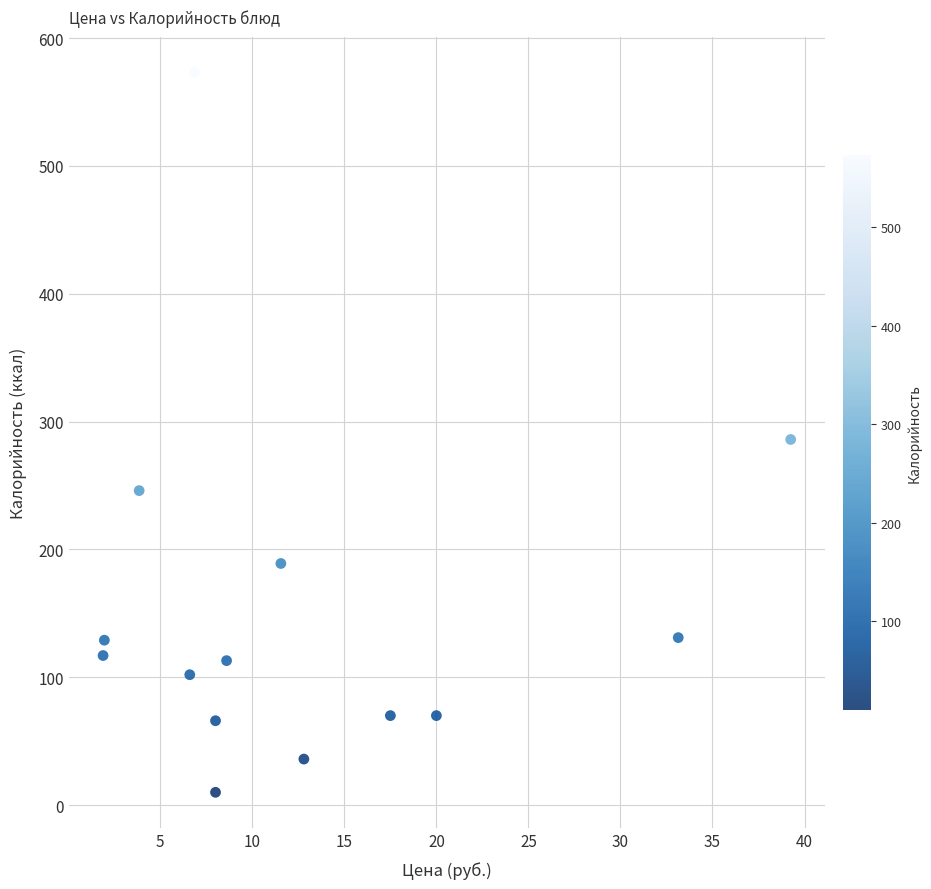

What is the range of Y values (max minus min)?

563